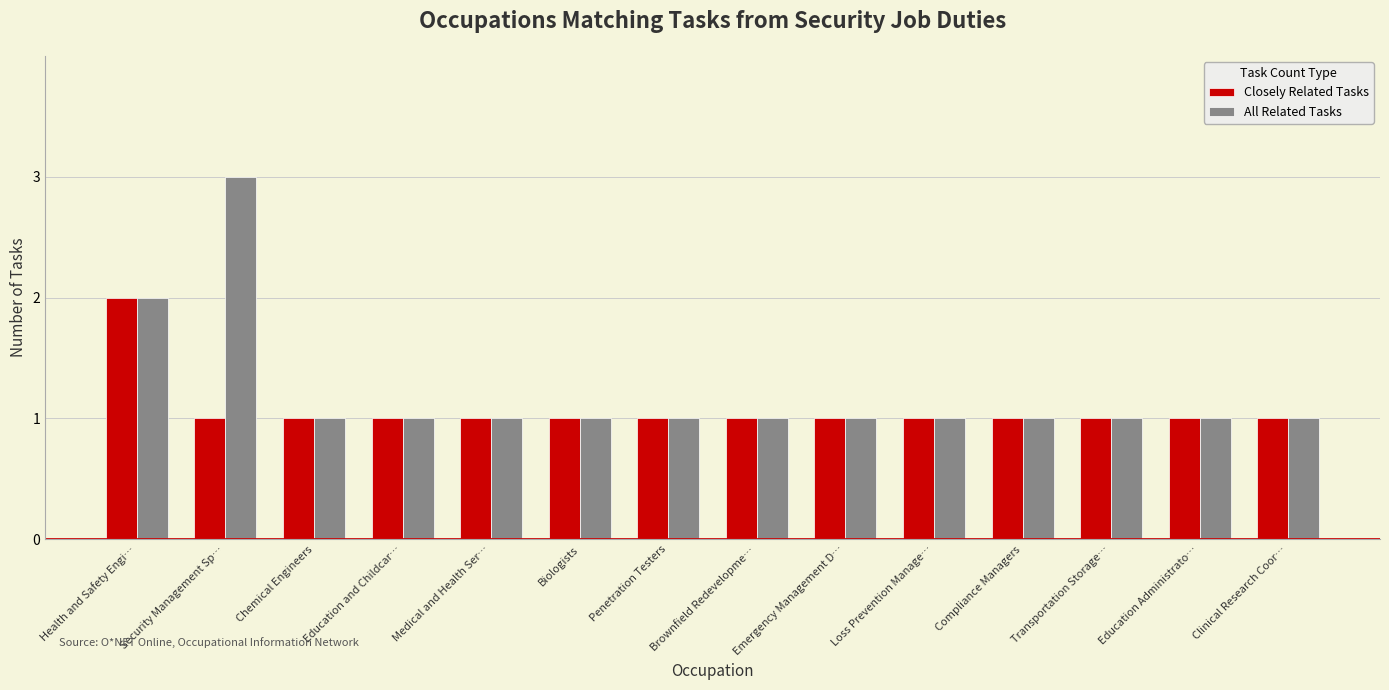

The All Related Tasks series shows 2 at Penetration Testers. True or false?

False